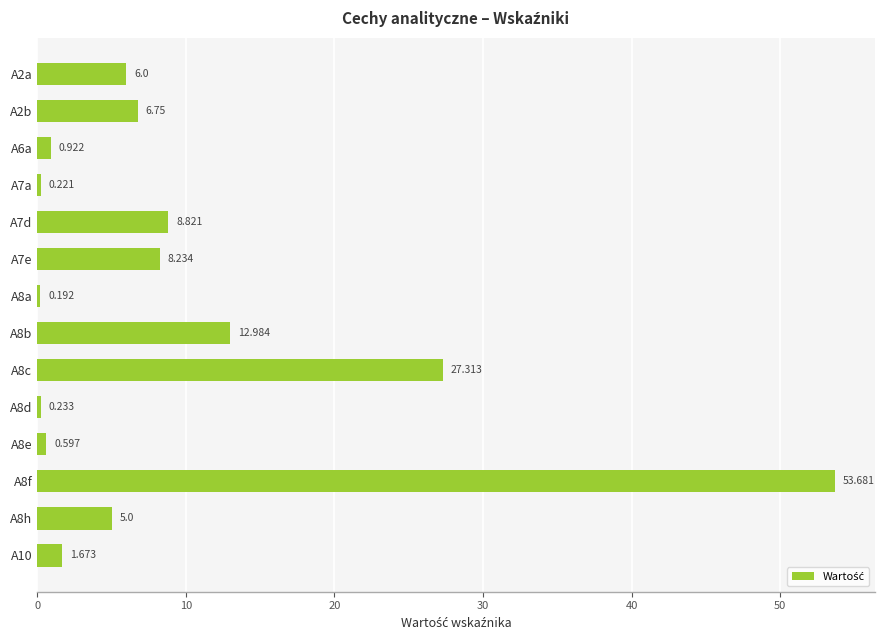

How many bars are there in total?

14